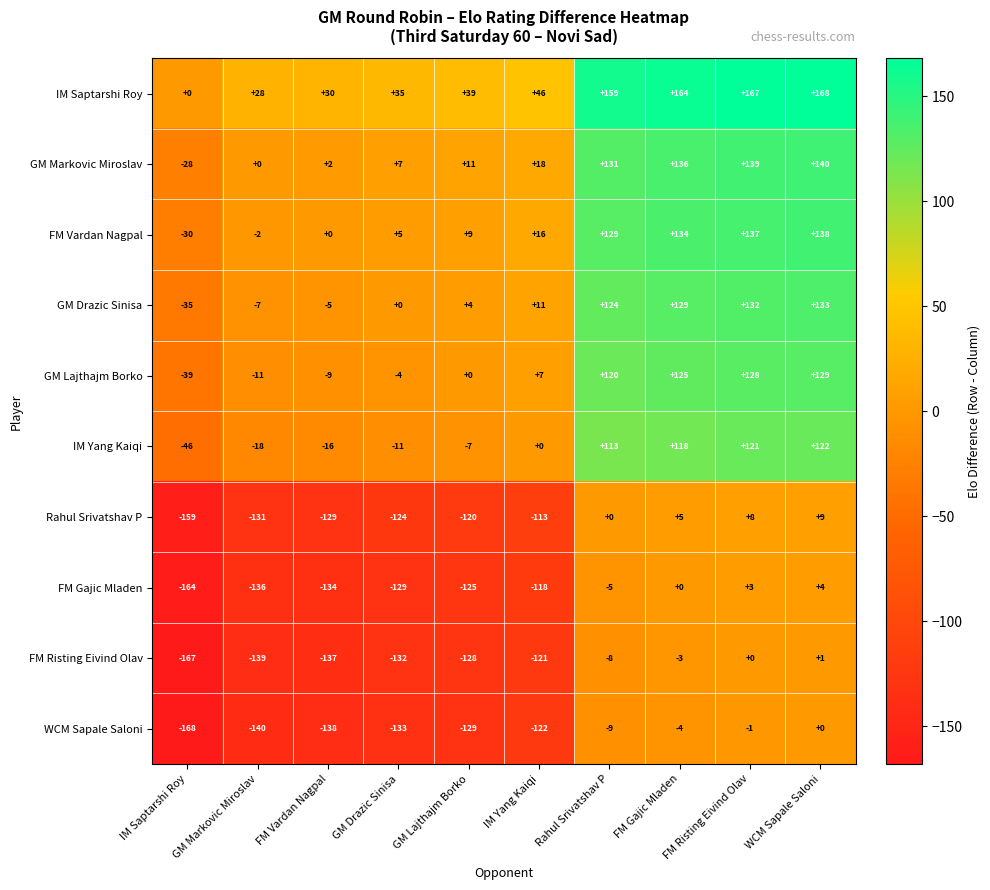

Which category has the lowest value in the WCM Sapale Saloni series?

IM Saptarshi Roy